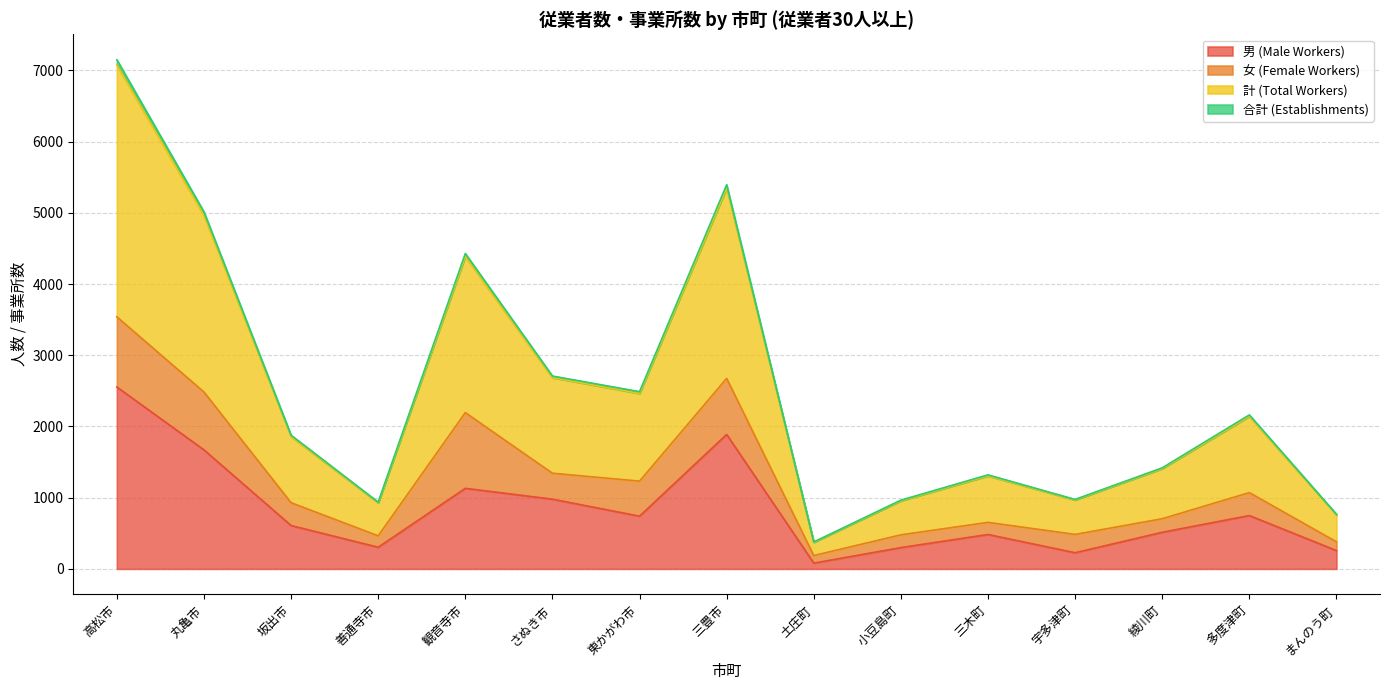

In 計 (Total Workers), how many points are higher than both neighbors (excluding endpoints)?

4